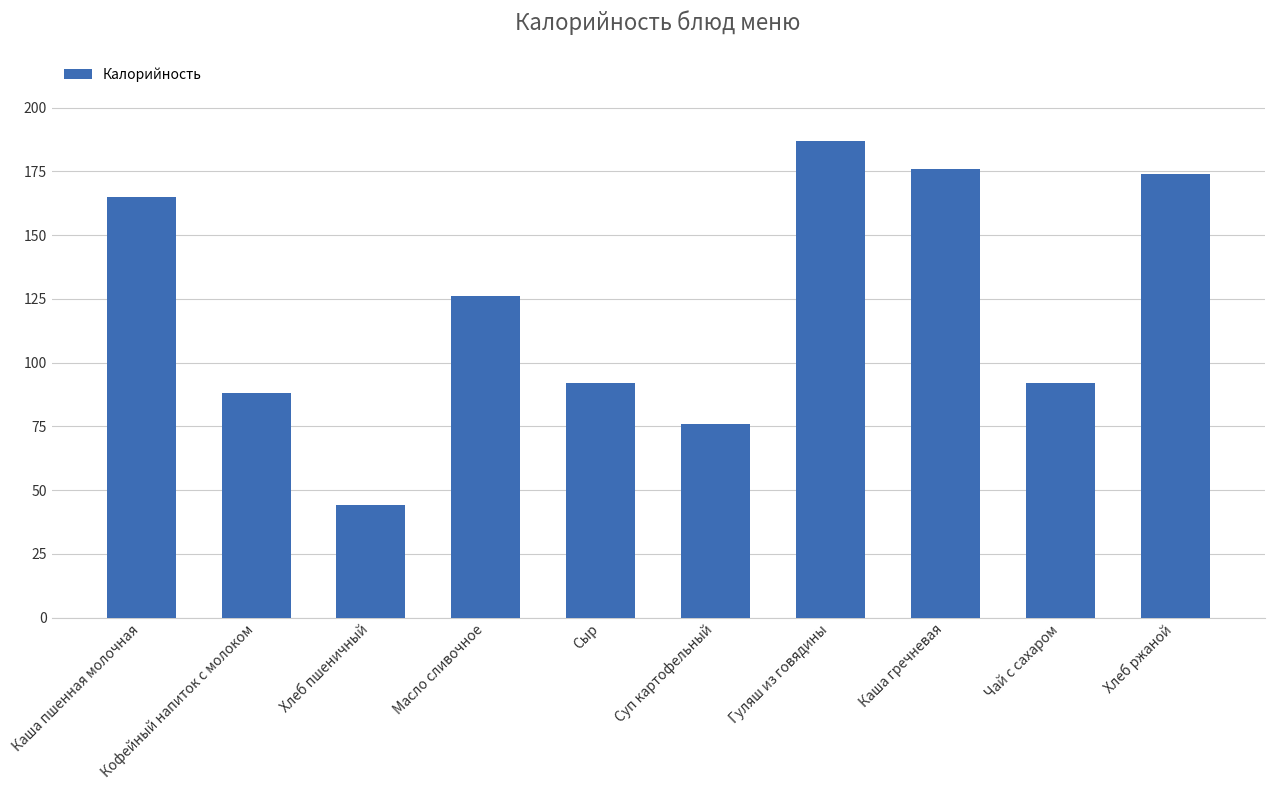

What is the label of the 6th bar from the right?

Сыр